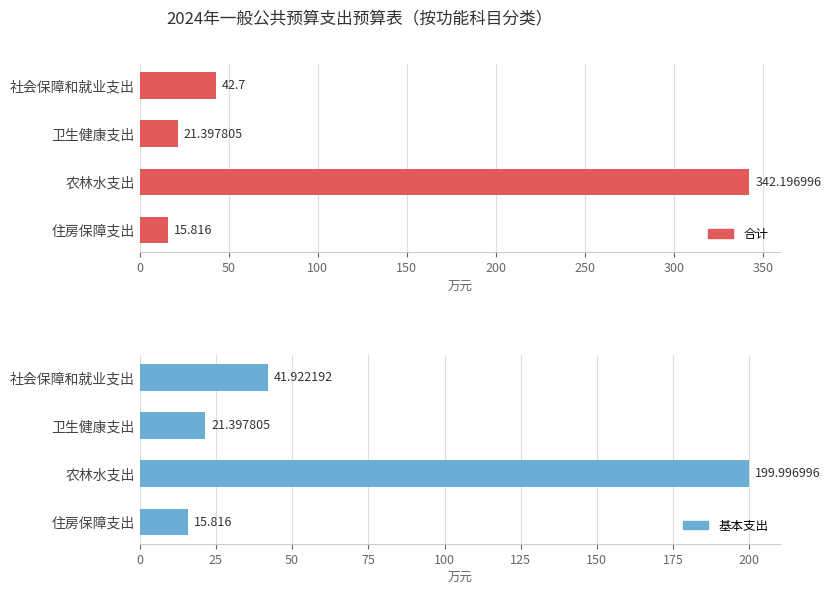

List the series in order of their overall mean, highest first.

合计, 基本支出